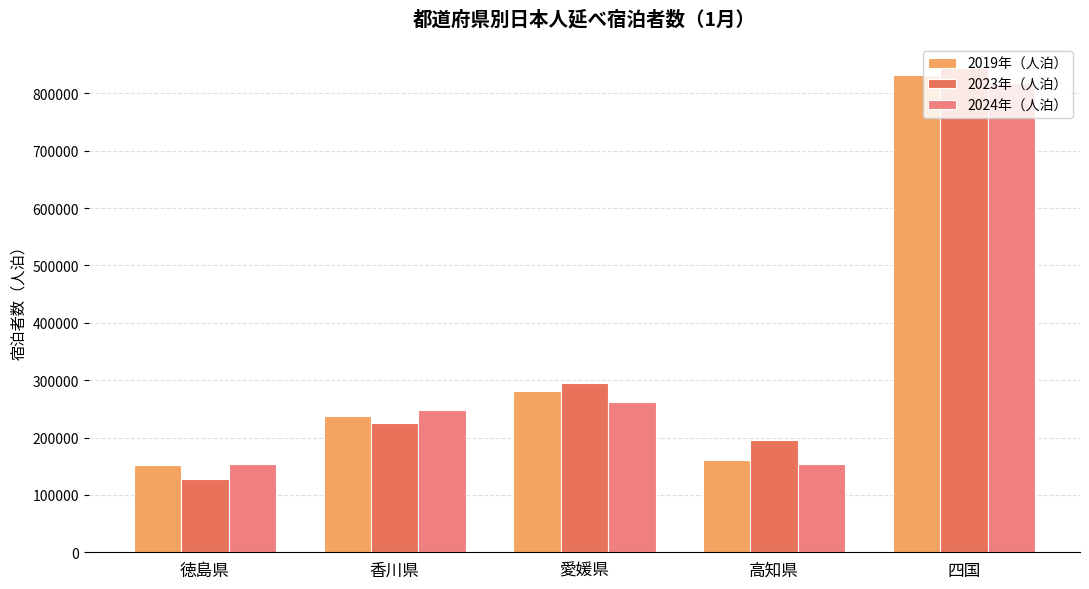

The value of 2019年（人泊） at 徳島県 is 77412. True or false?

False